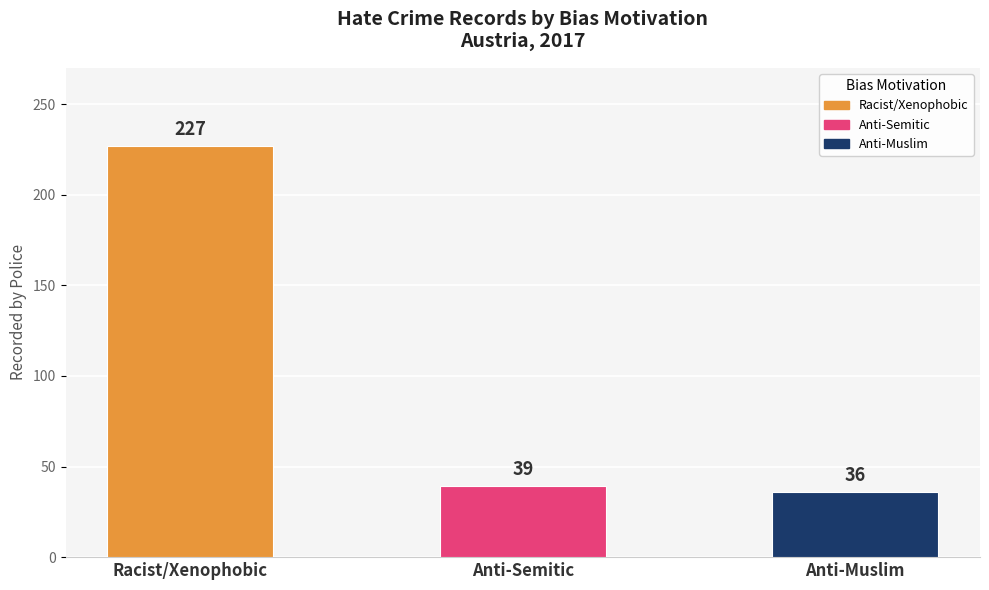

What is the label of the 3rd bar from the left?

Anti-Muslim